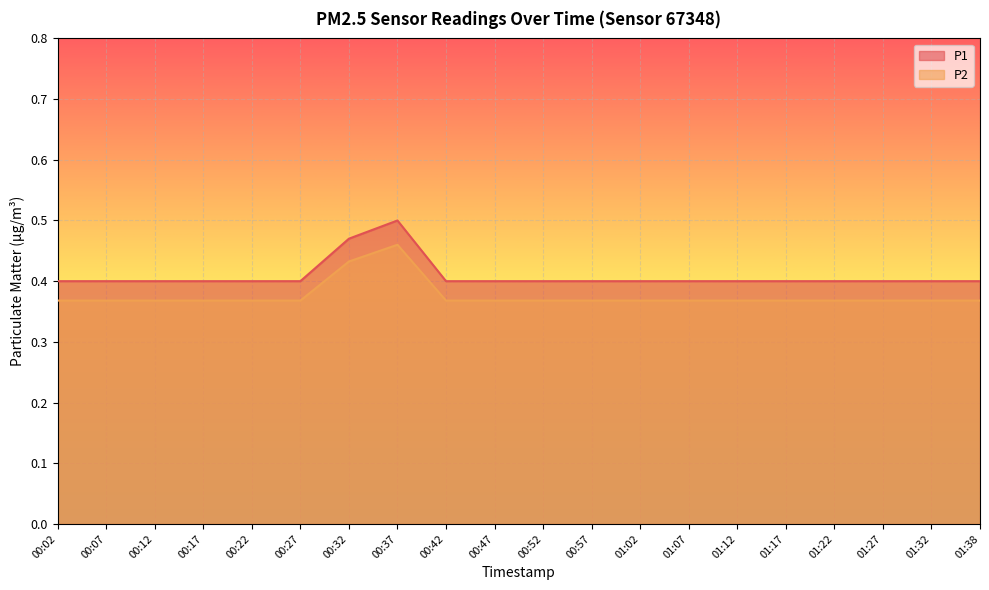

Which label corresponds to the smallest value in the chart?

00:02